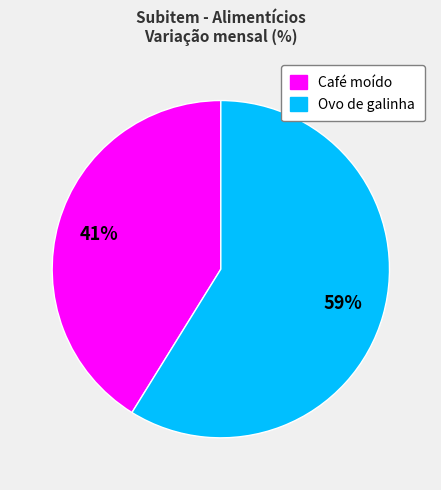

How many segments does this pie chart have?

2